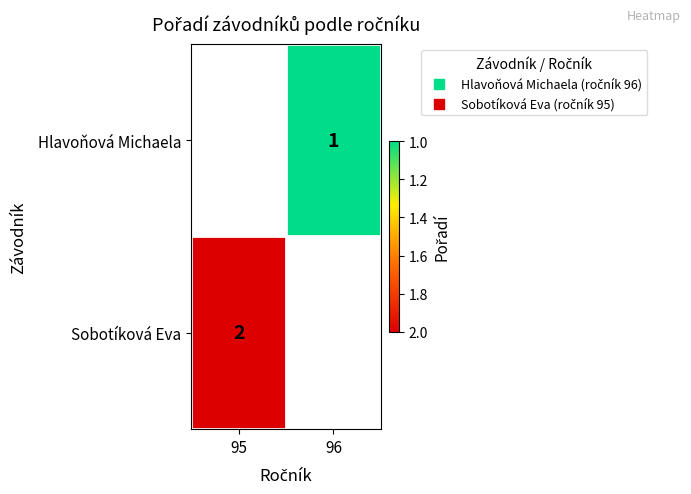

The value of Hlavoňová Michaela at 96 is 1. True or false?

True